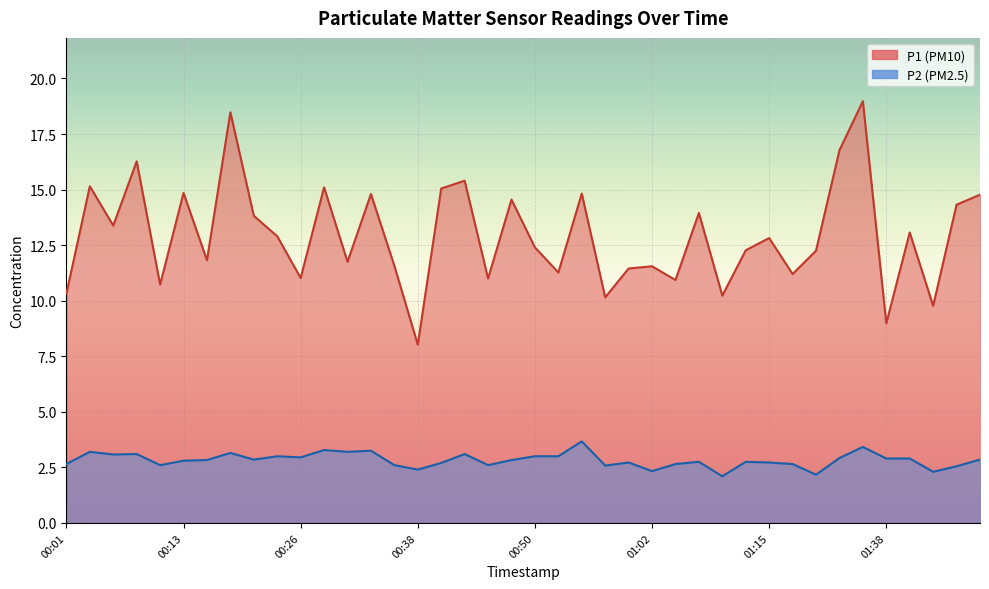

List the labels in order of P1 value, smallest first.

00:38, 01:38, 01:42, 00:57, 01:10, 00:01, 00:11, 01:05, 00:45, 00:26, 01:28, 00:52, 01:00, 01:02, 00:35, 00:31, 00:16, 01:30, 01:12, 00:50, 01:15, 00:23, 01:40, 00:06, 00:21, 01:07, 01:45, 00:48, 01:47, 00:33, 00:55, 00:13, 00:40, 00:28, 00:04, 00:43, 00:09, 01:33, 00:18, 01:35